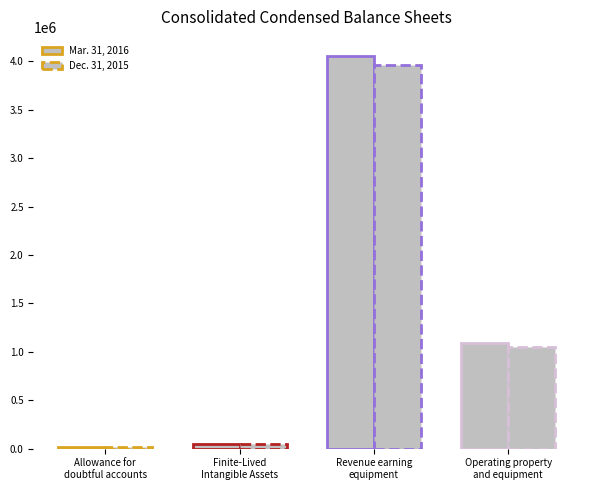

What is the highest value of the Dec. 31, 2015 series?

3963555